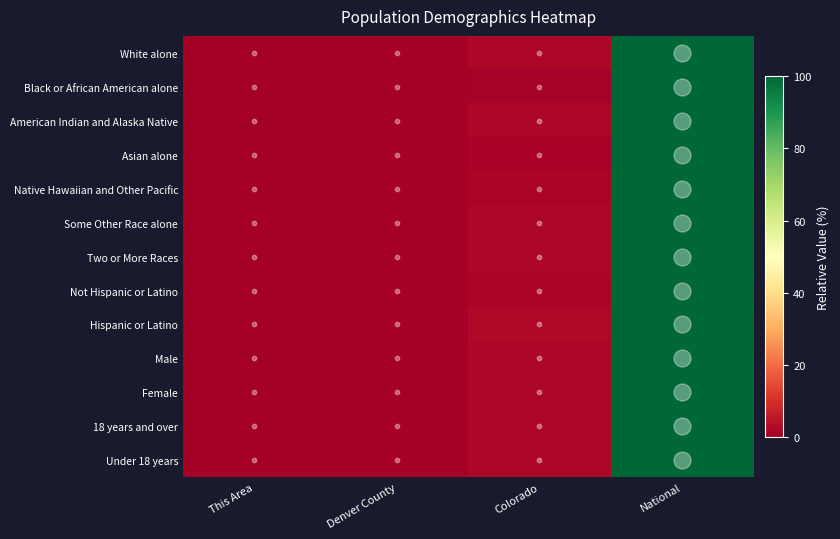

Rank the series at National from highest to lowest value.

White alone, Black or African American alone, American Indian and Alaska Native, Asian alone, Native Hawaiian and Other Pacific, Some Other Race alone, Two or More Races, Not Hispanic or Latino, Hispanic or Latino, Male, Female, 18 years and over, Under 18 years